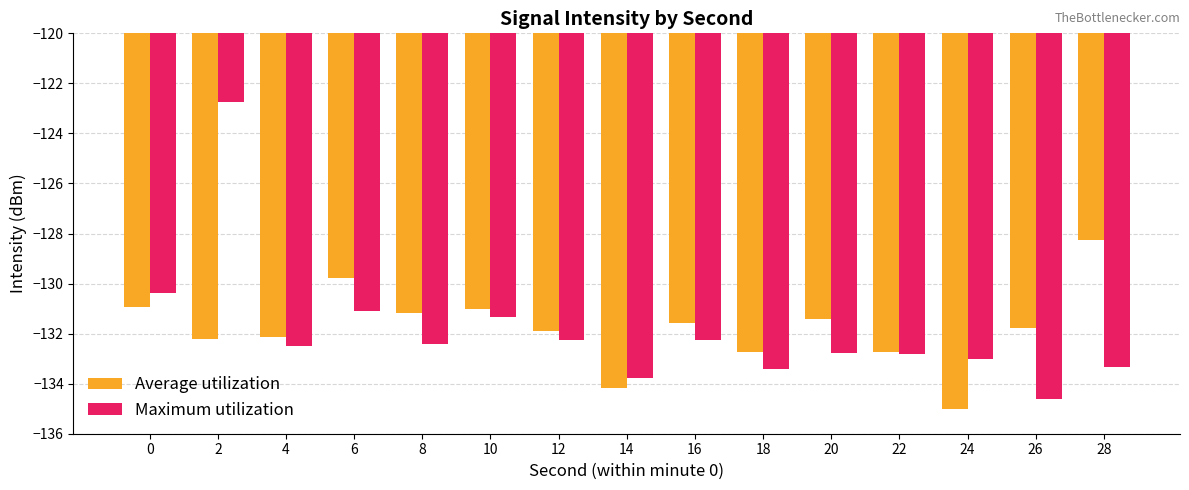

What is the difference between the maximum and minimum values in the Average utilization series?

6.8